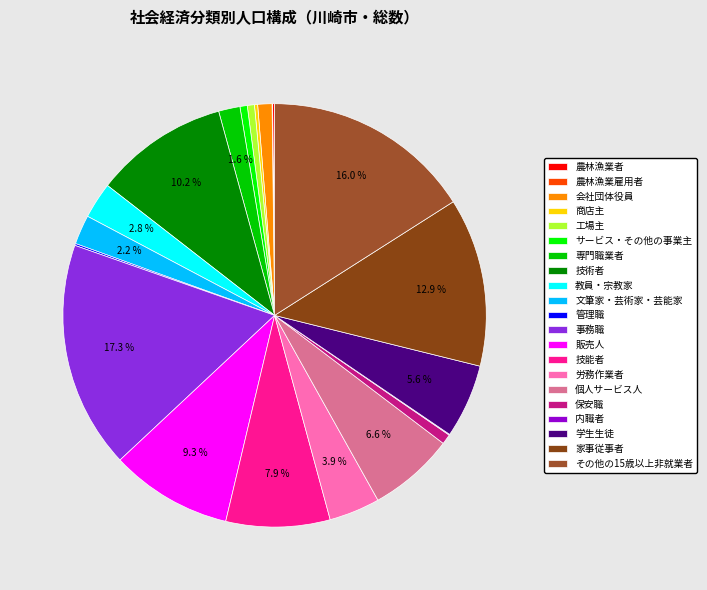

Is 家事従事者 the majority of the pie?

No